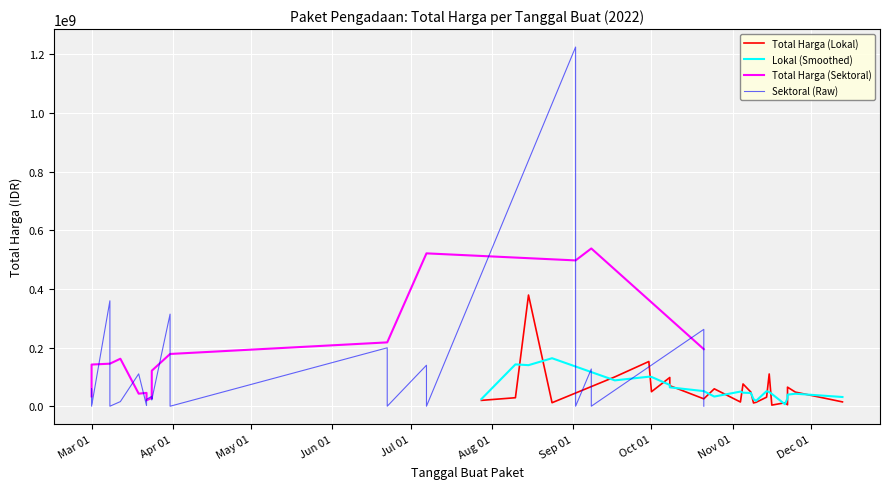

Is the value of Total Harga (Sektoral) at 22 greater than the value of Total Harga (Lokal) at 11?

No